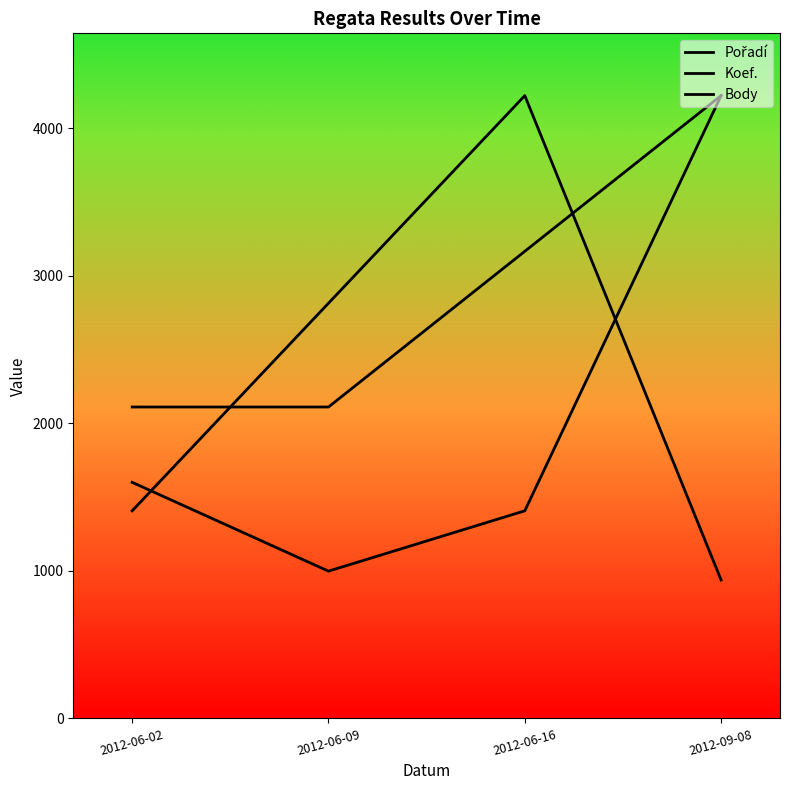

Reading right to left, transcribe all the data shown in this chart.

Pořadí: 938.0	4221.0	2814.0	1407.0
Koef.: 4221.0	3165.8	2110.5	2110.5
Body: 4221.0	1407.0	998.0	1600.0